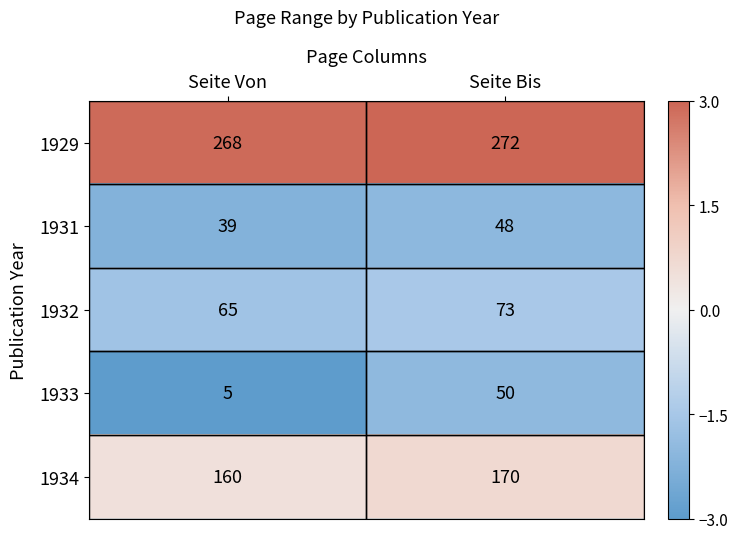

The 1929 series shows 268 at Seite Von. True or false?

True